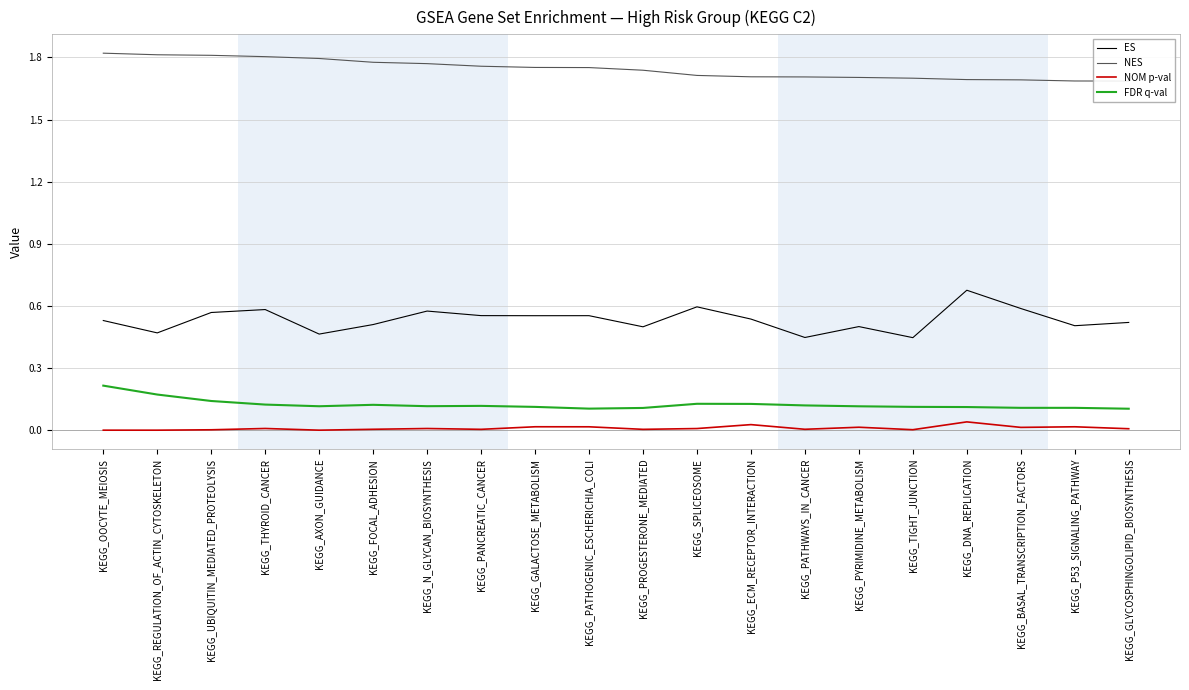

What is the label of the 13th point from the left?

KEGG_ECM_RECEPTOR_INTERACTION